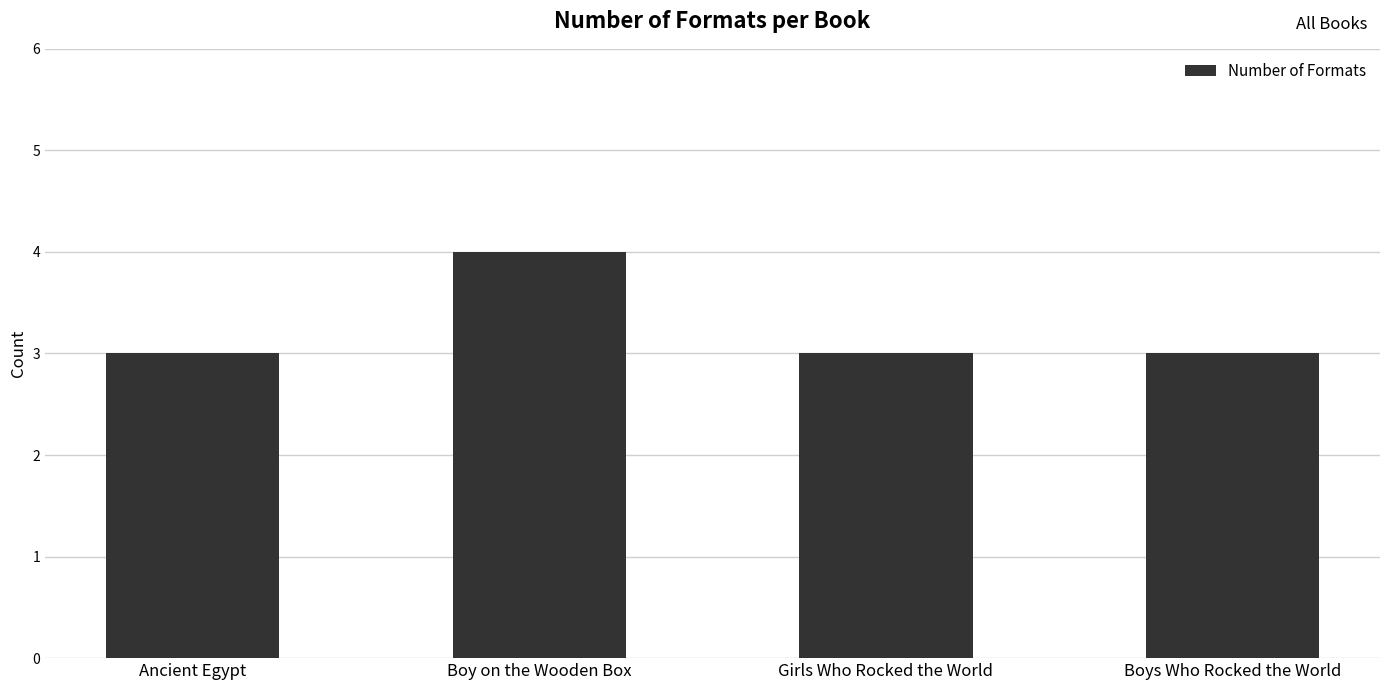

What is the minimum value shown in the chart?

3